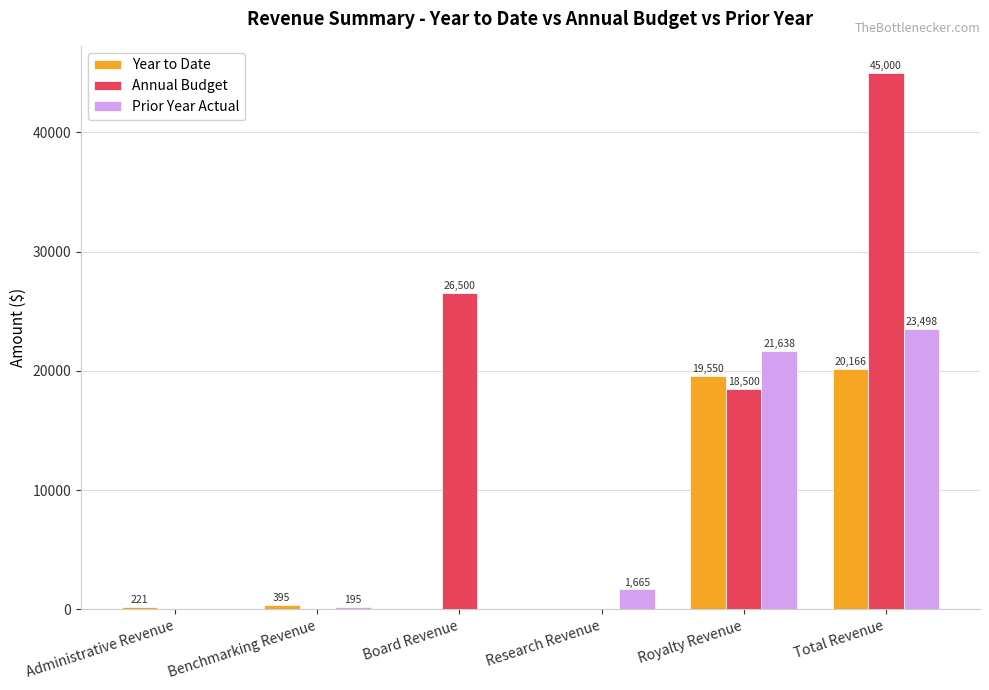

What is the sum of the Prior Year Actual values at Royalty Revenue and Board Revenue?

21638